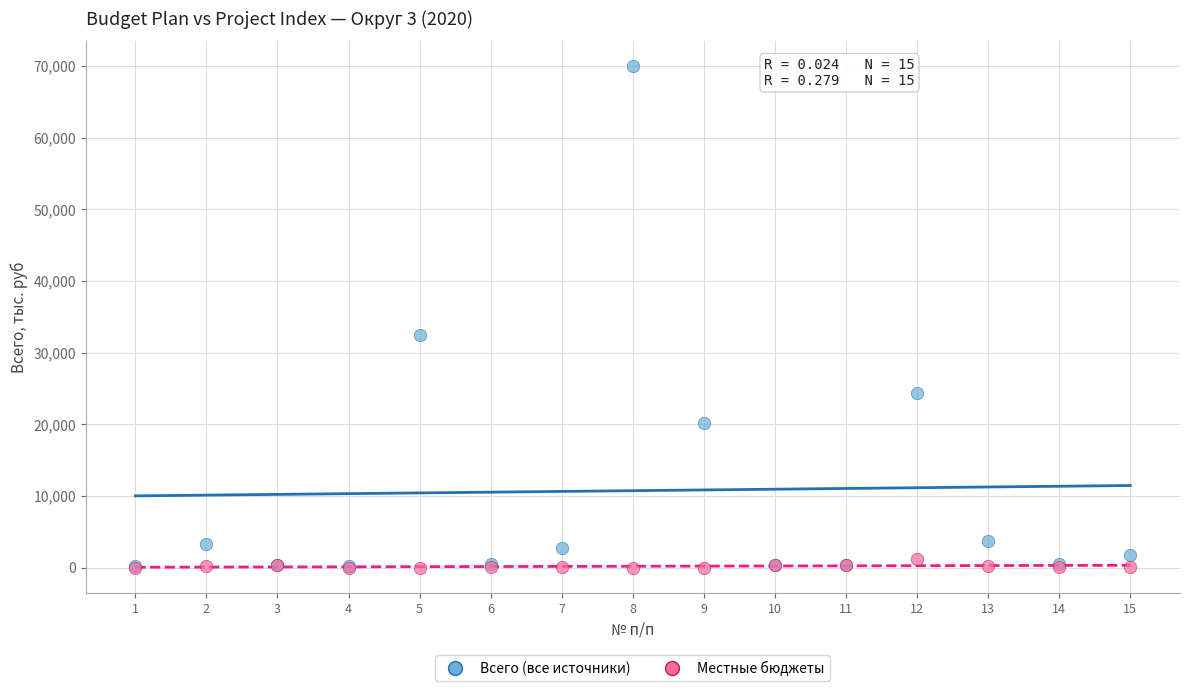

In the Всего (все источники) series, what Y value is closest to 35086?

32494.6